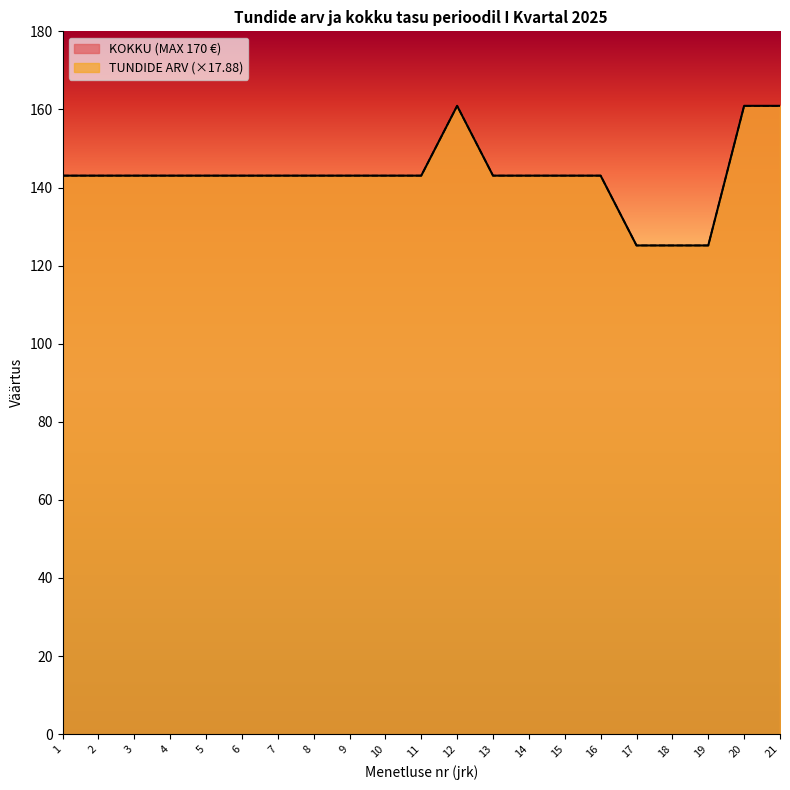

At how many categories does at least one series exceed 157?

3